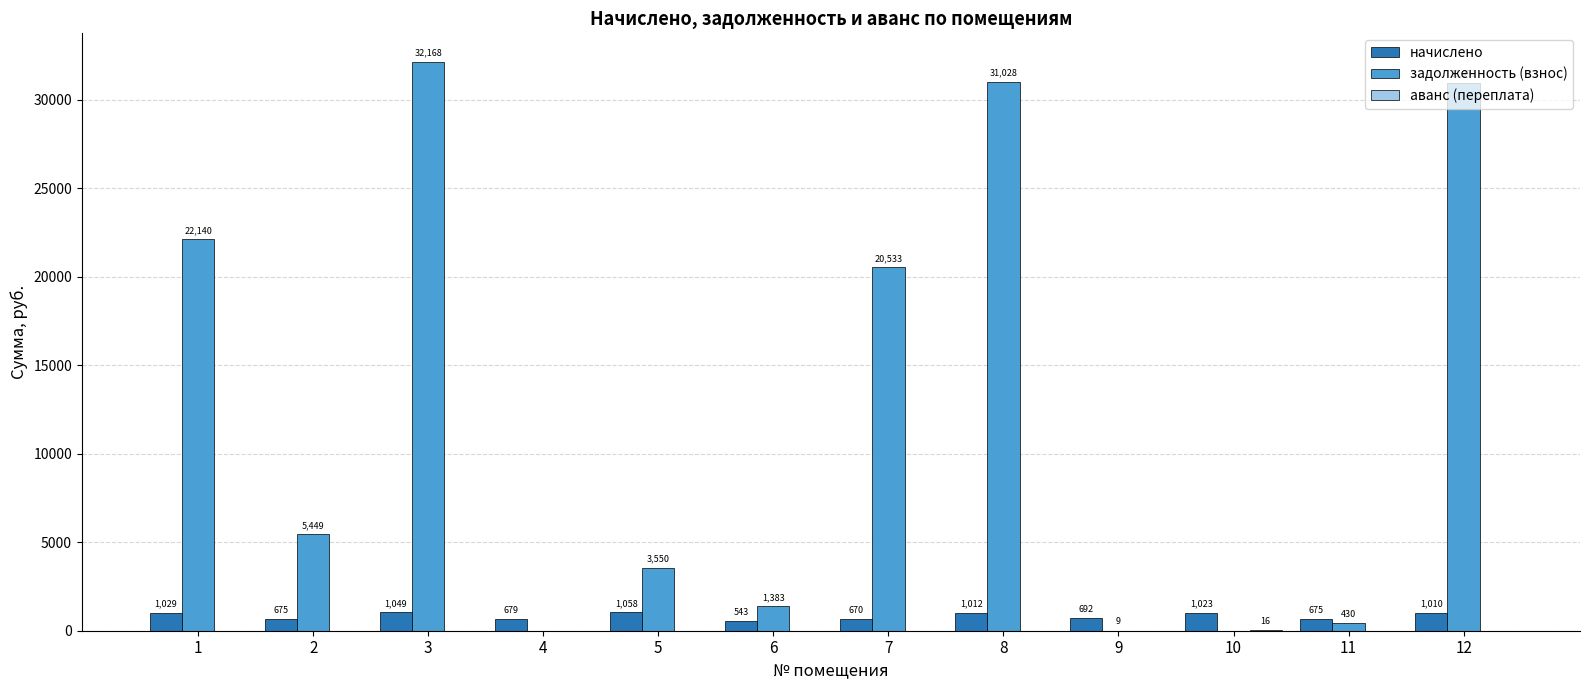

Which category has the highest value in the начислено series?

5